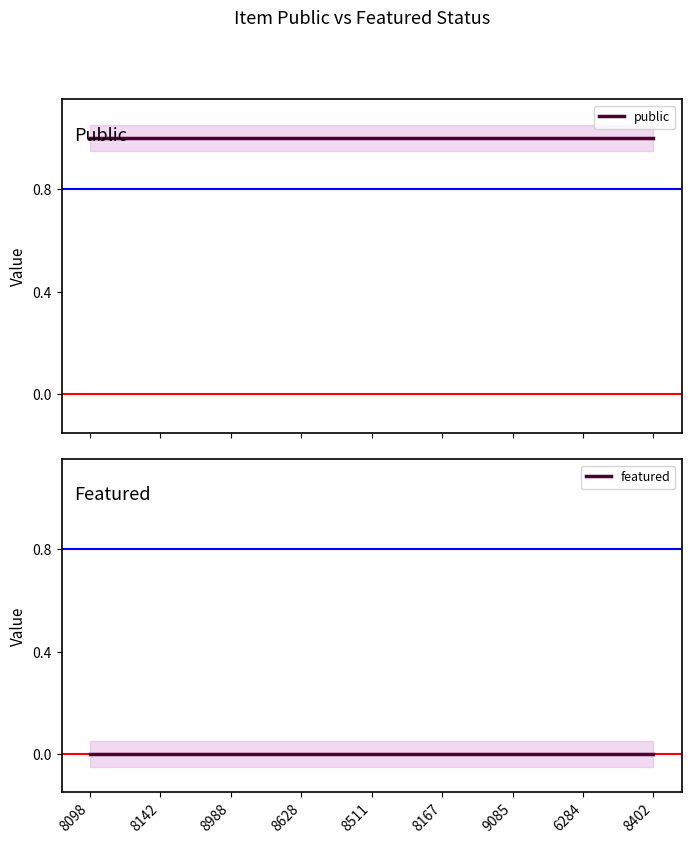

What is the greatest value displayed?

1